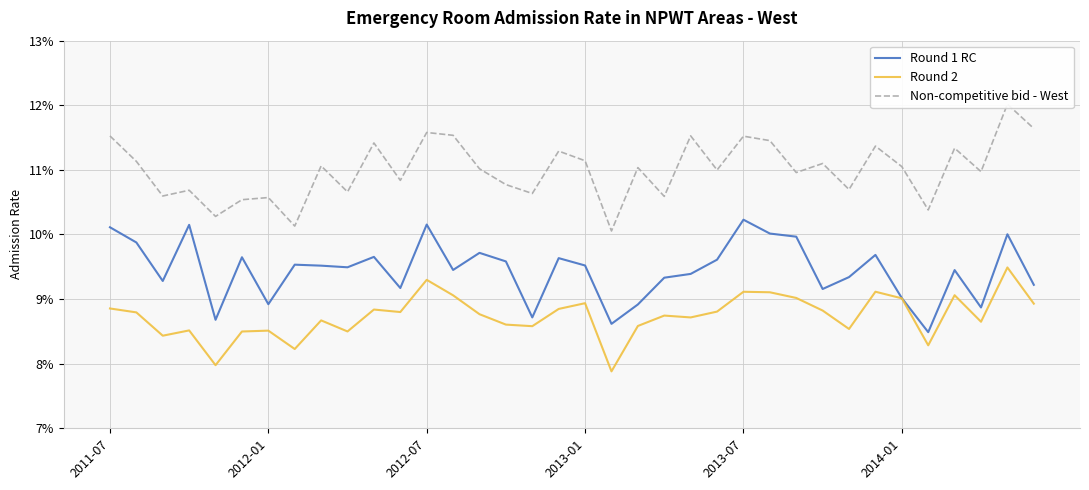

How many Non-competitive bid - West values are between 0 and 1?

36